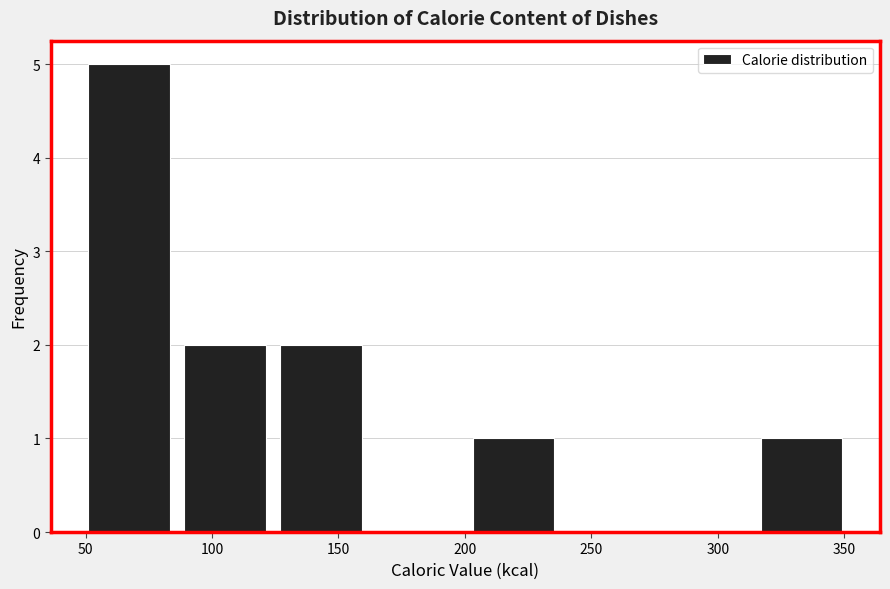

How tall is the bar that spans 50 to 85 on the x-axis? Neither the bar edges nor the heights are printed on the chart, so give them approximately, as read against the axes.

5